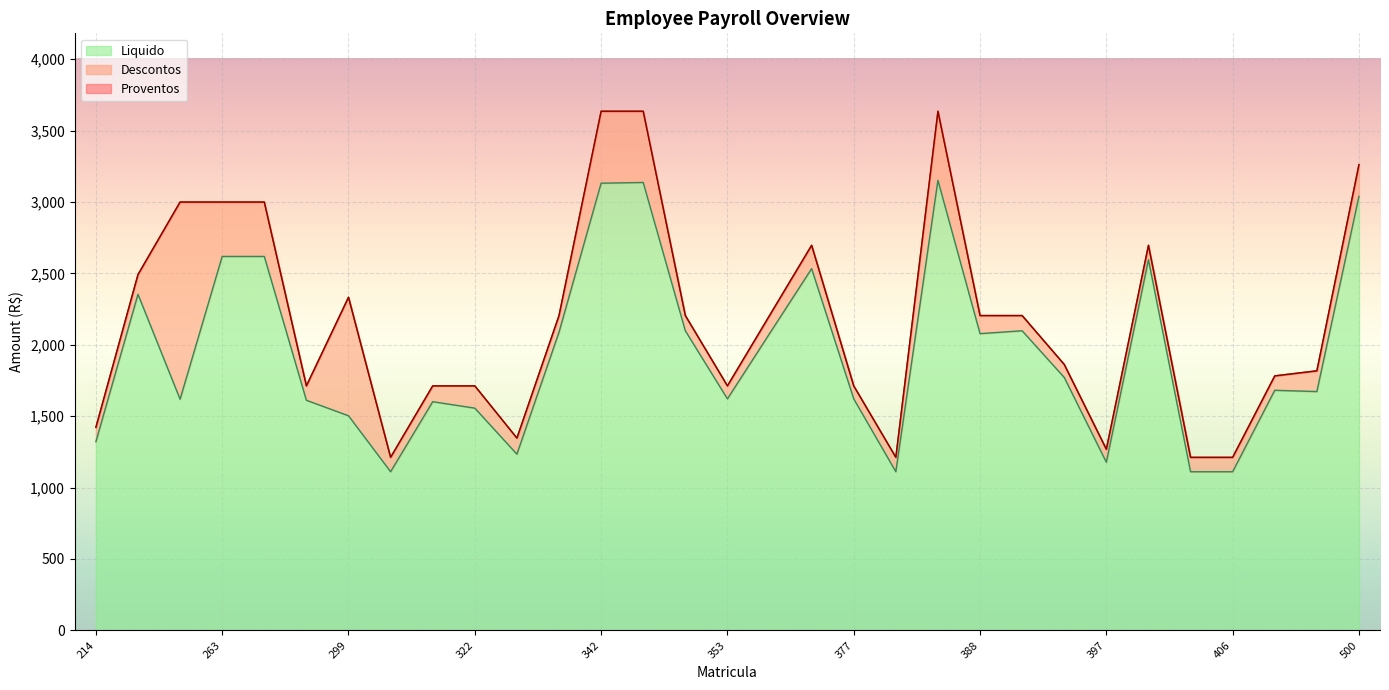

Is it true that Liquido equals 1606.3 at 263?

False